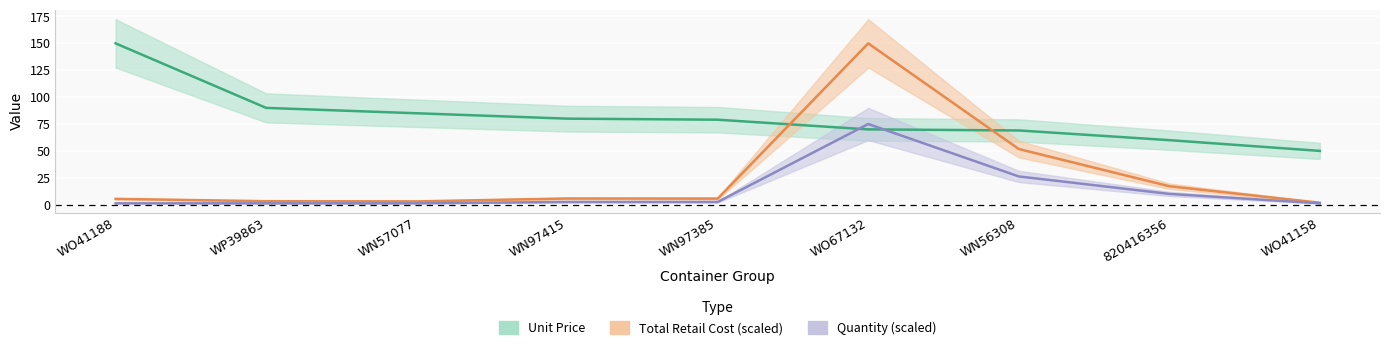

What is the total value across all series at WN57077?

89.3